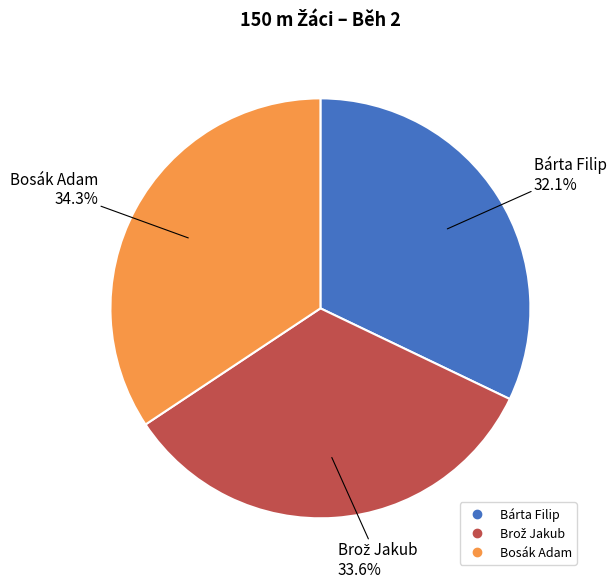

Is the sum of Bosák Adam and Bárta Filip greater than half?

Yes